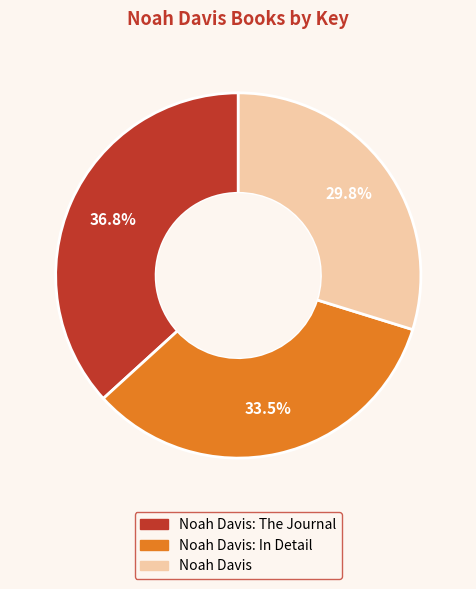

Does any single category account for the majority?

No